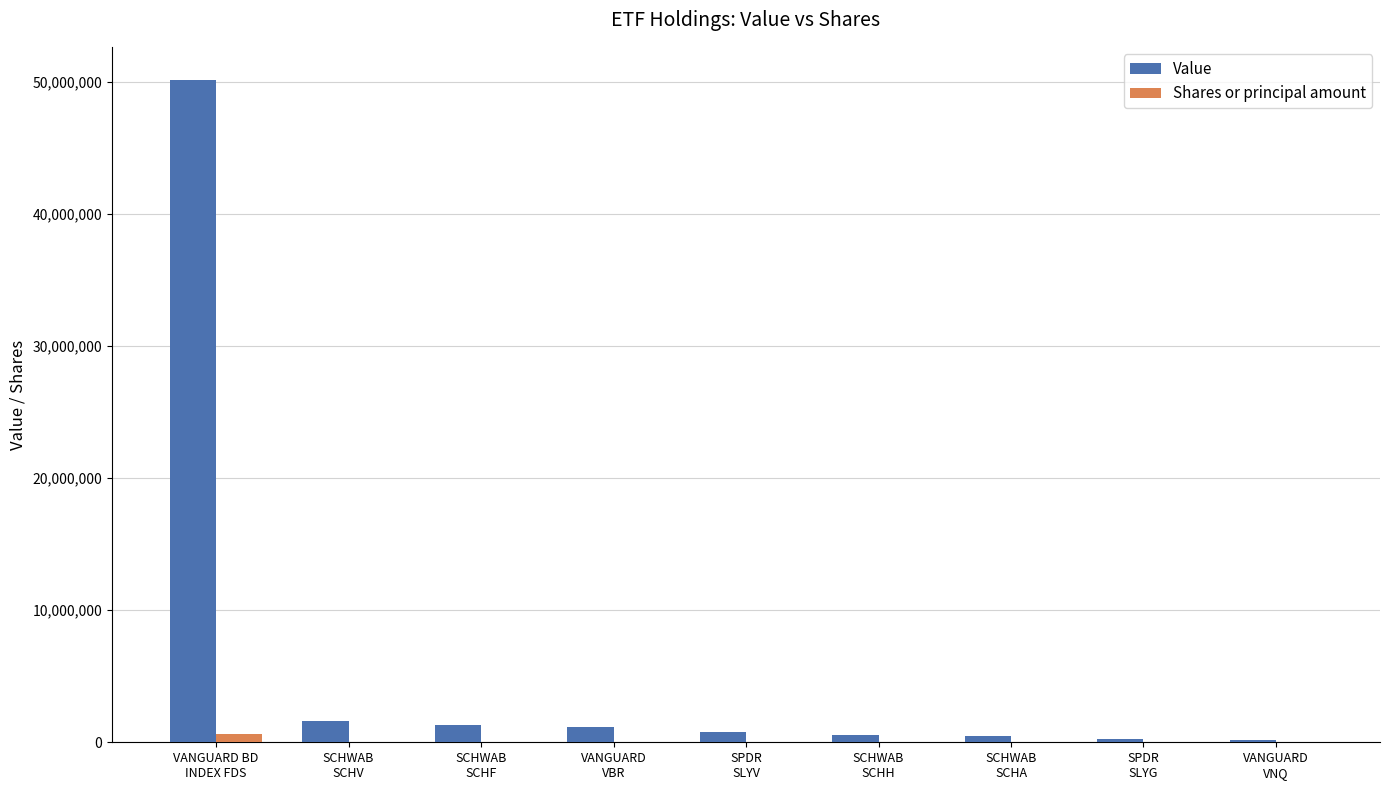

Which series has the largest total across all categories?

Value